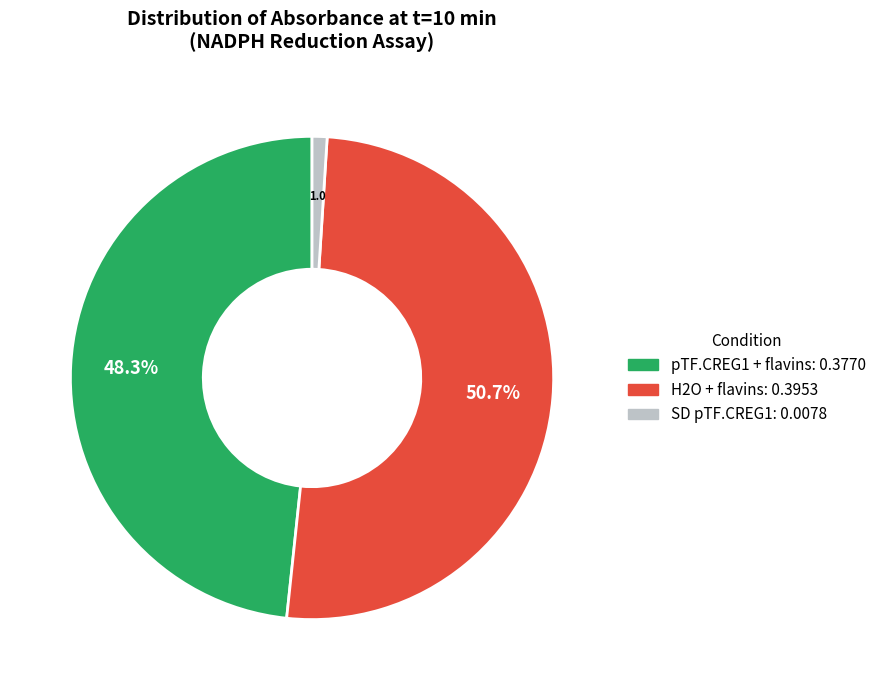

Does any single category account for the majority?

Yes